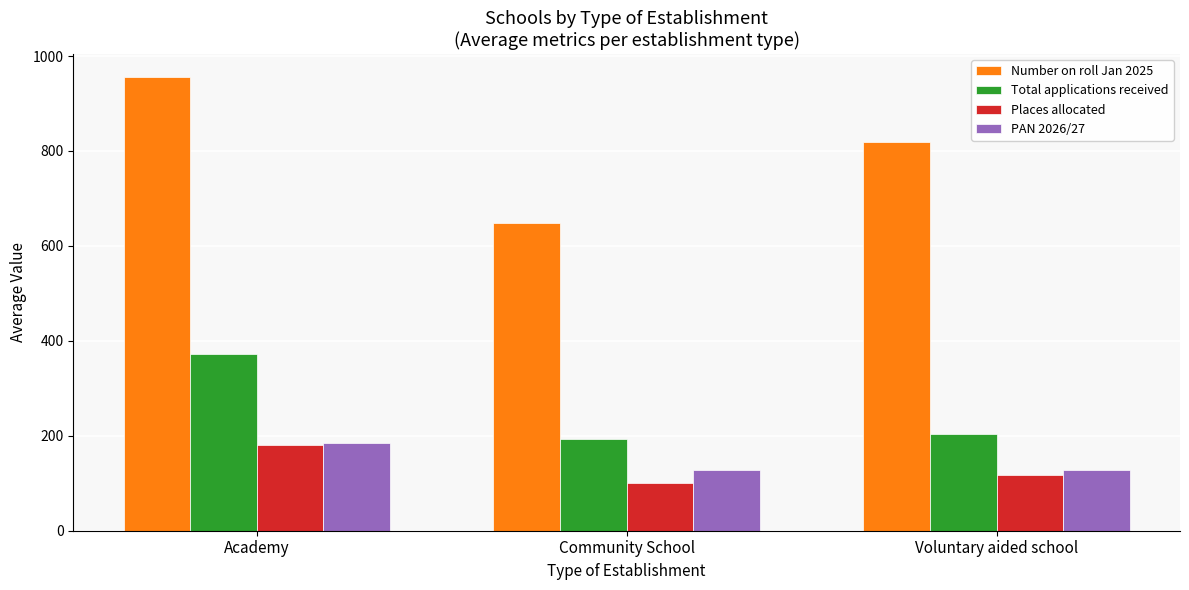

Read the PAN 2026/27 value at Community School.

128.5